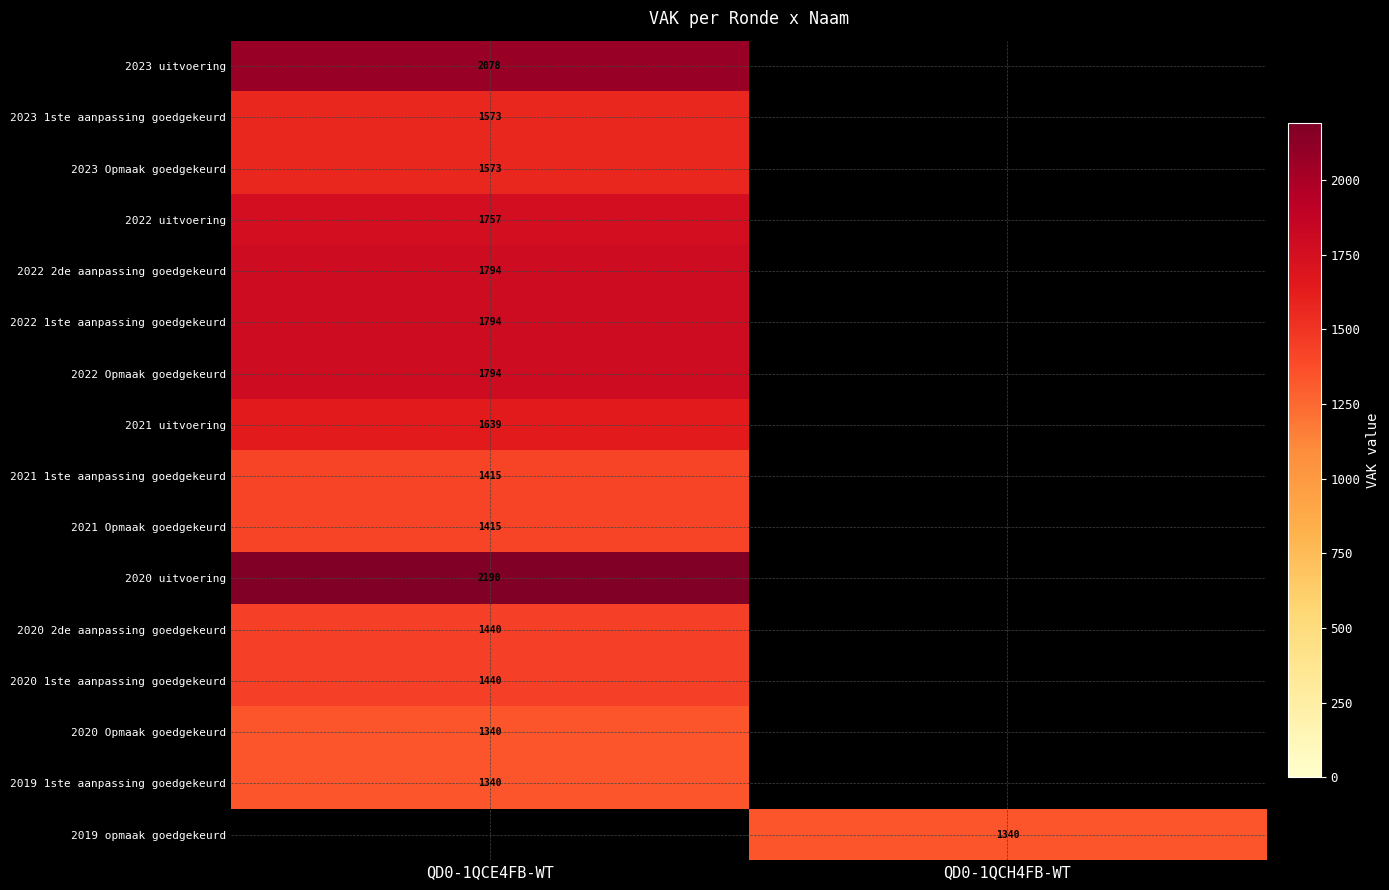

Is it true that 2020 uitvoering equals 1427 at QD0-1QCE4FB-WT?

False